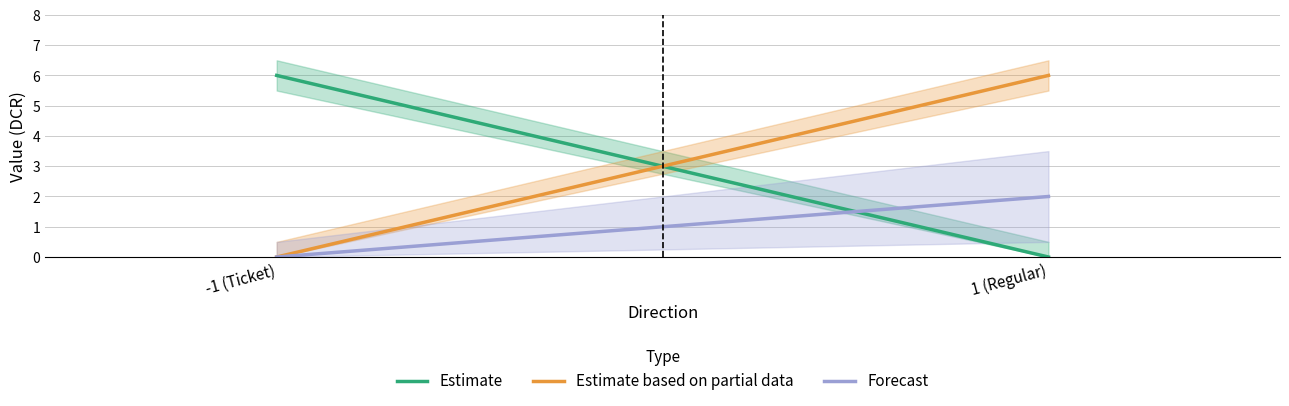

What position from the left is -1 (Ticket)?

1